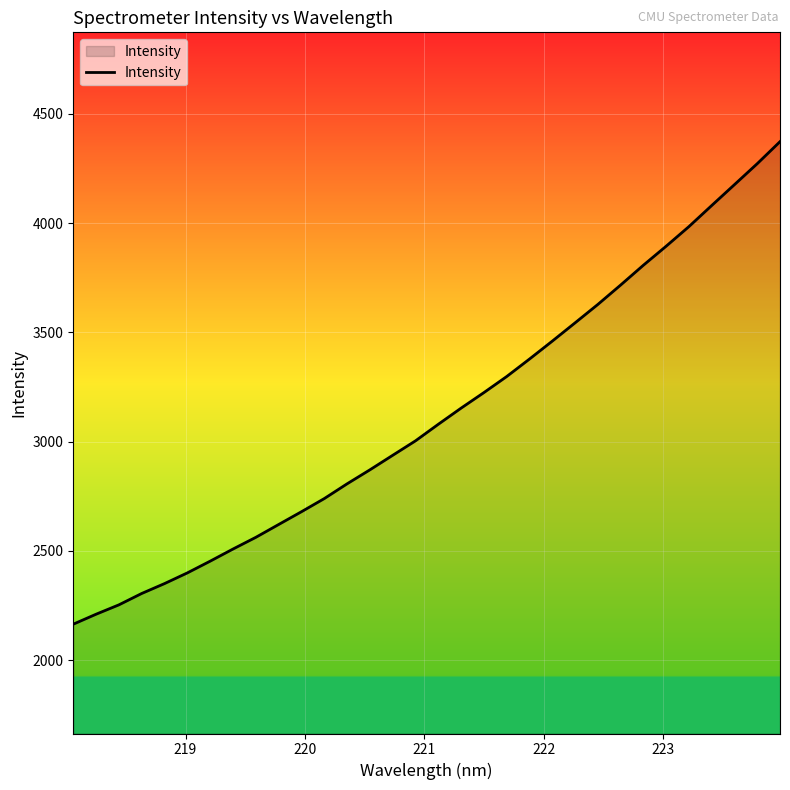

What is the maximum value shown in the chart?

4372.1